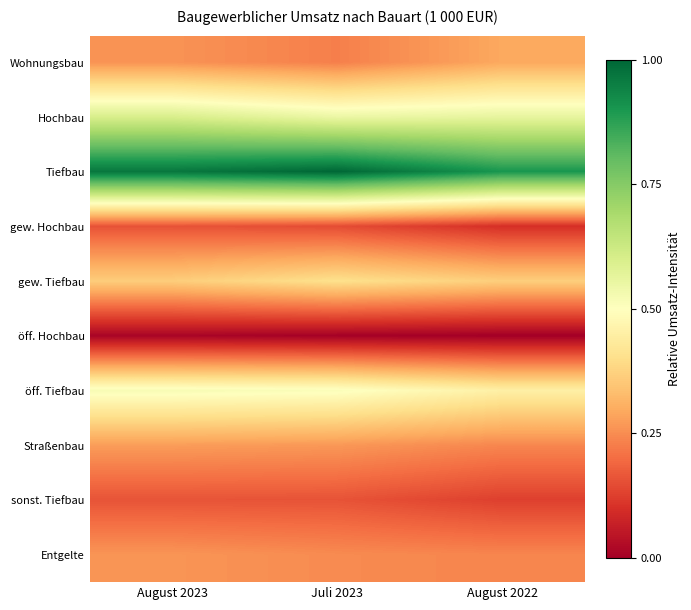

Which category has the highest value across all series?

Juli 2023